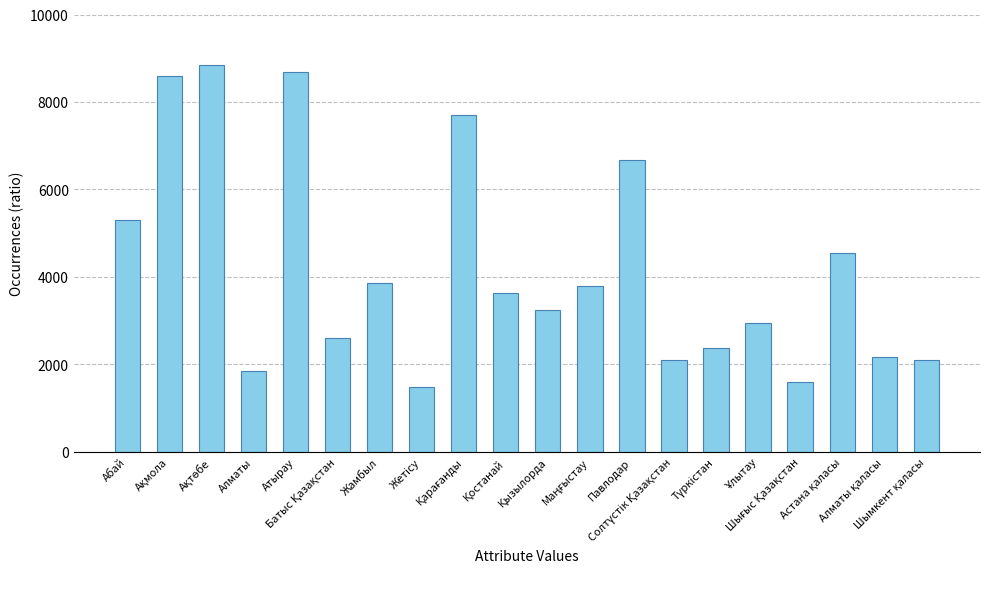

What is the value of the 1st bar from the left?

5298.2